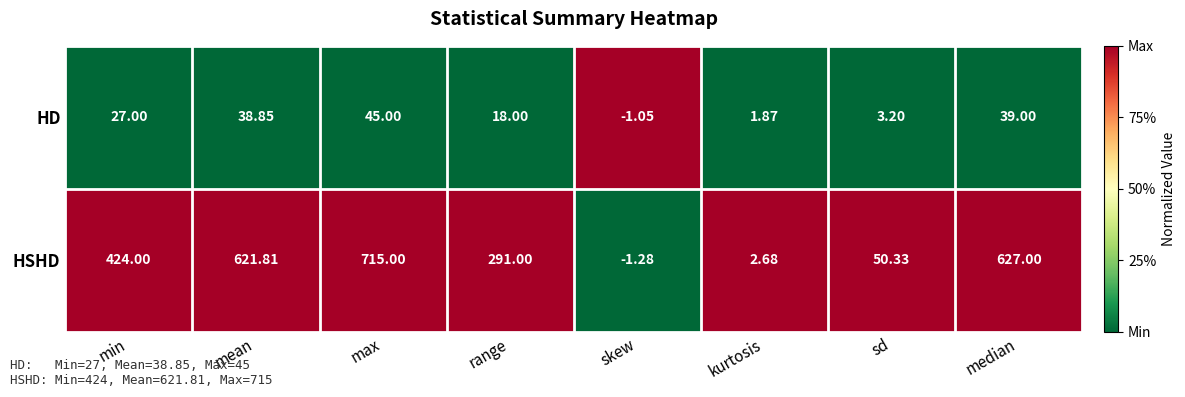

Which series has the largest range (max minus min)?

HSHD